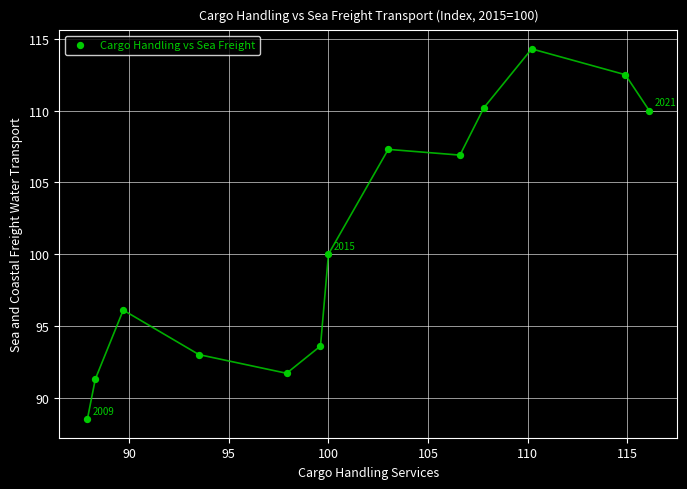

What is the range of Y values (max minus min)?

25.8